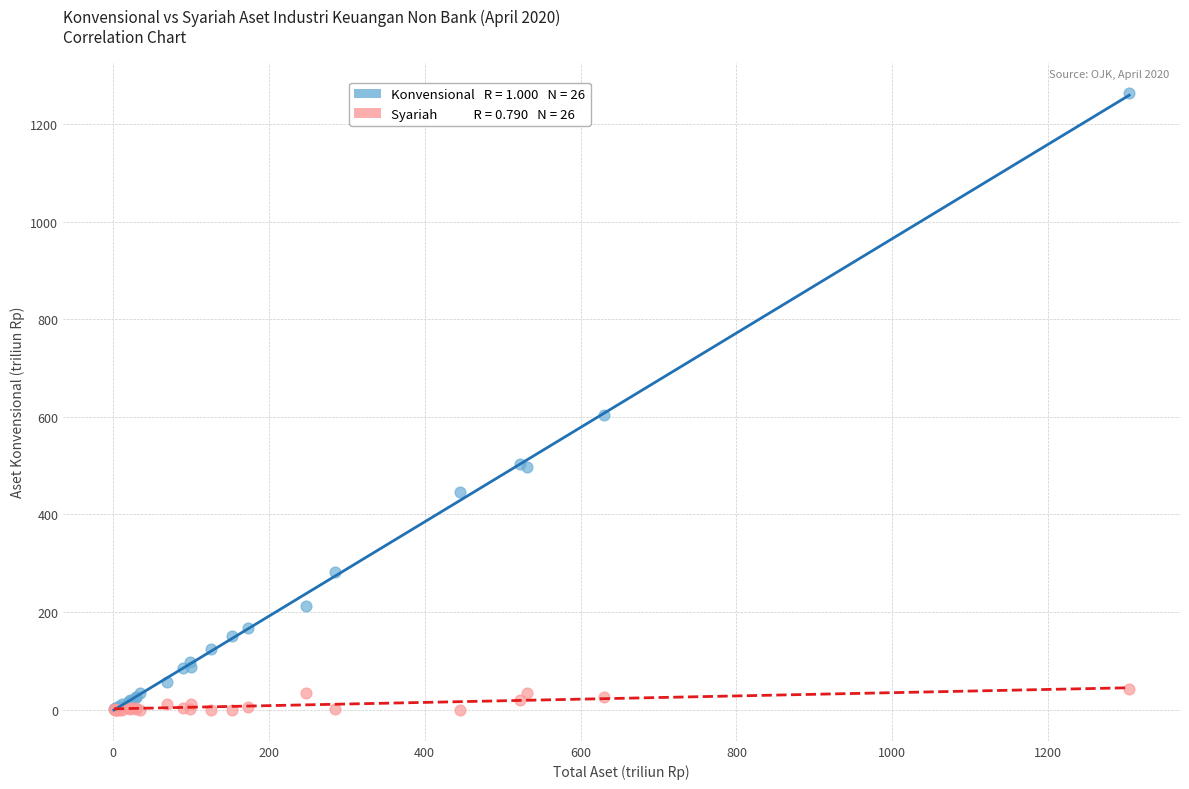

Across all series, what Y value is closest to 631?

604.3